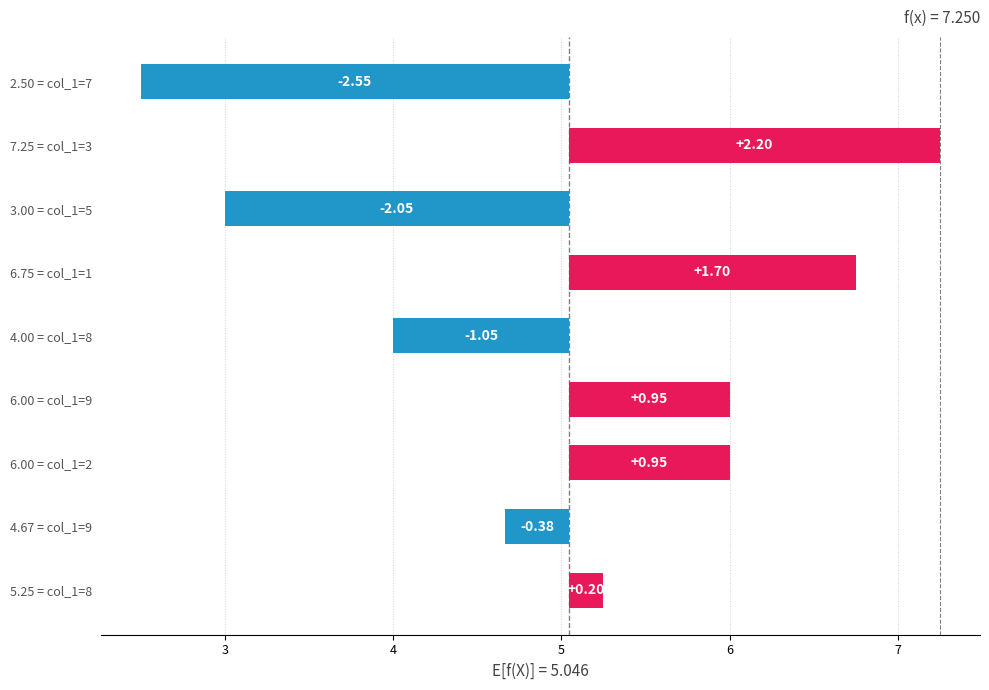

What is the difference between the maximum and second lowest values?

4.2